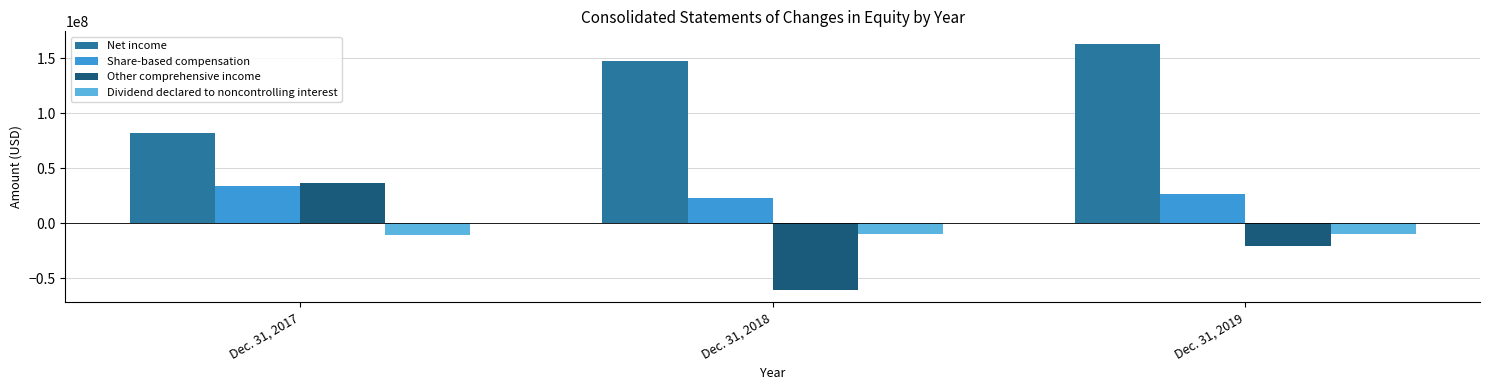

Which series has the largest range (max minus min)?

Other comprehensive income